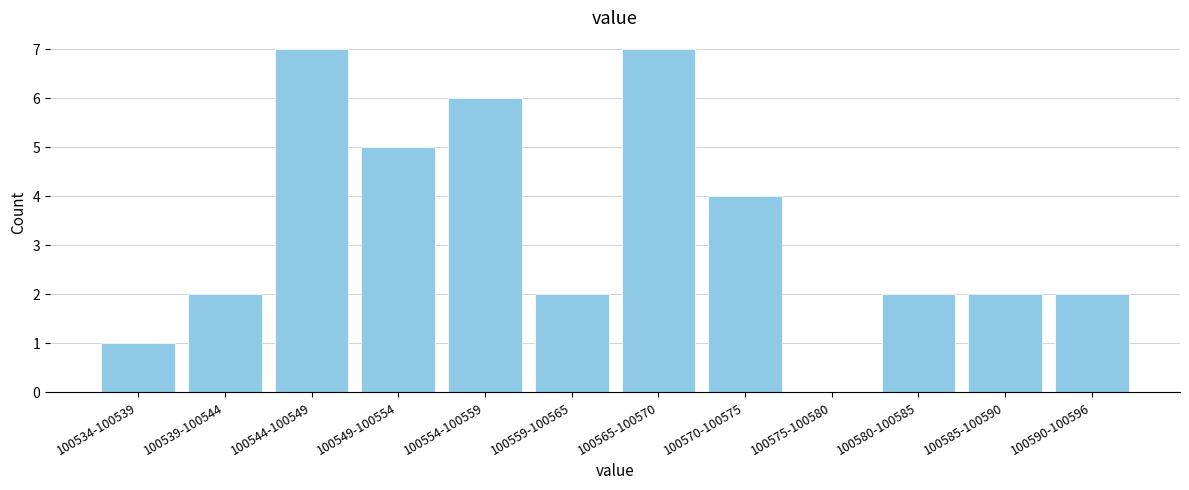

Reading right to left, transcribe all the data shown in this chart.

100590-100596=2	100585-100590=2	100580-100585=2	100575-100580=0	100570-100575=4	100565-100570=7	100559-100565=2	100554-100559=6	100549-100554=5	100544-100549=7	100539-100544=2	100534-100539=1